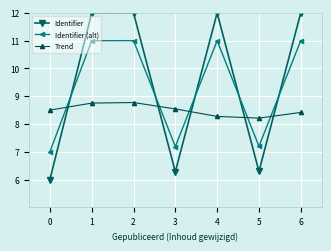

What is the minimum value shown in the chart?

6.0